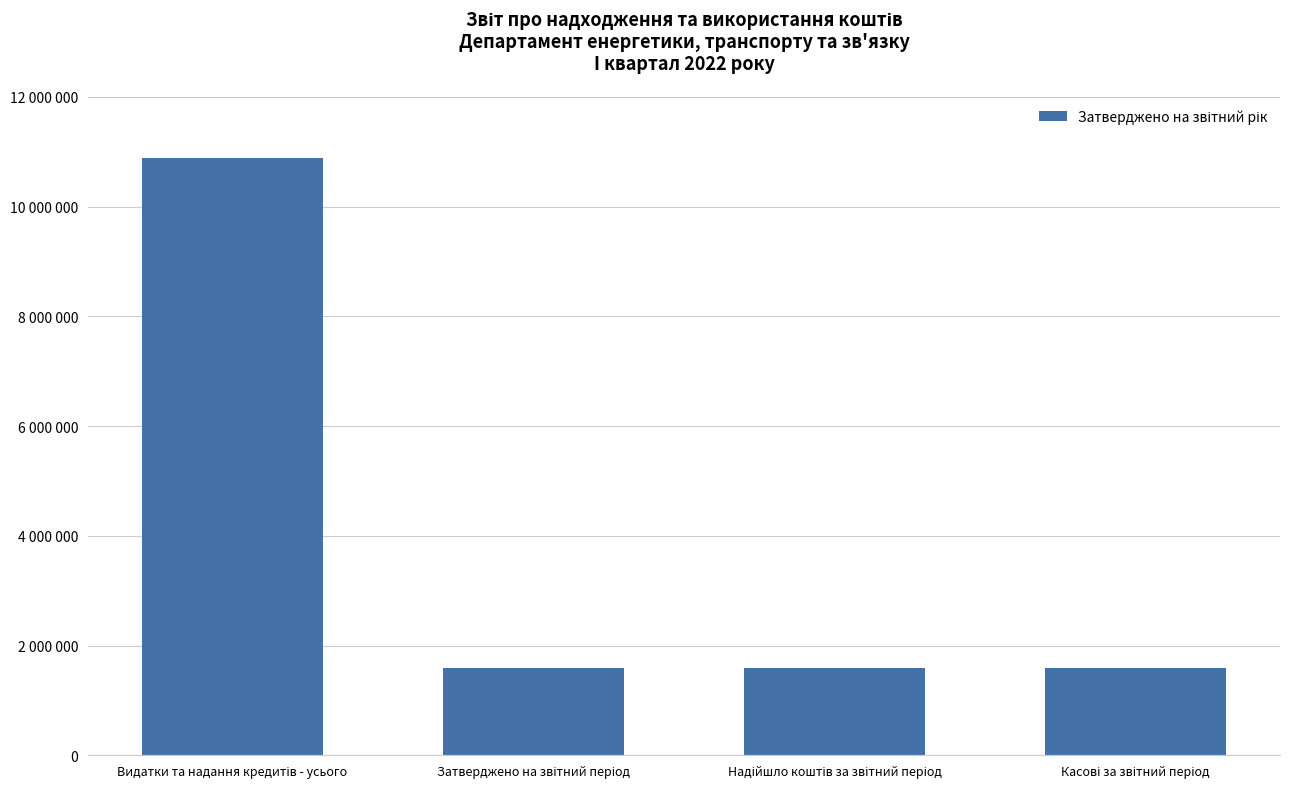

Reading right to left, list all the values displayed in this chart.

1591871	1591871	1591871	10891442